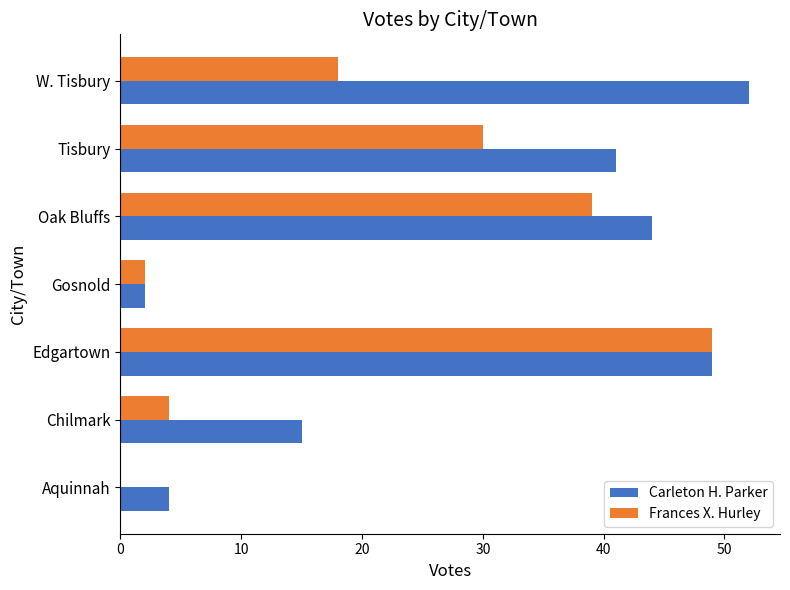

Which series changed the most between Edgartown and Tisbury?

Frances X. Hurley